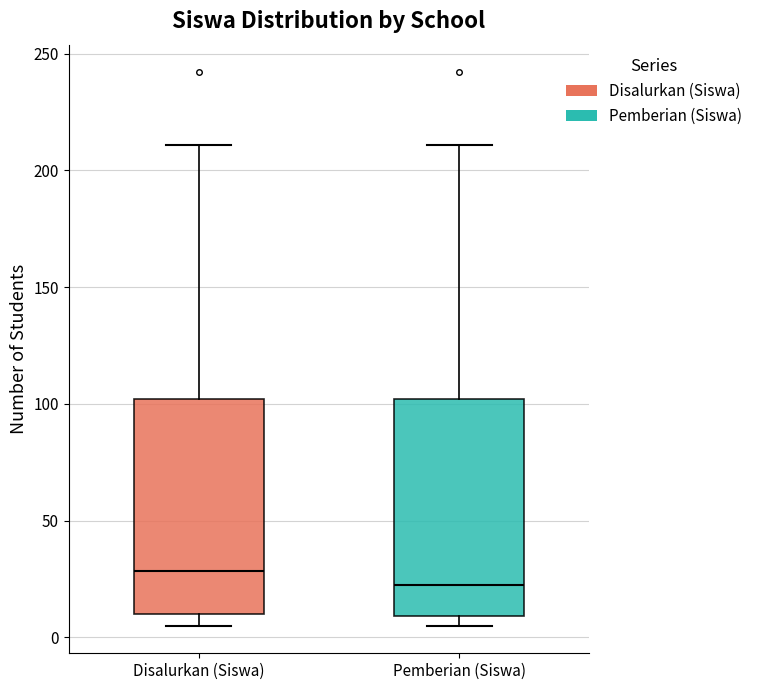

Which box has the lowest median line?

Pemberian (Siswa)